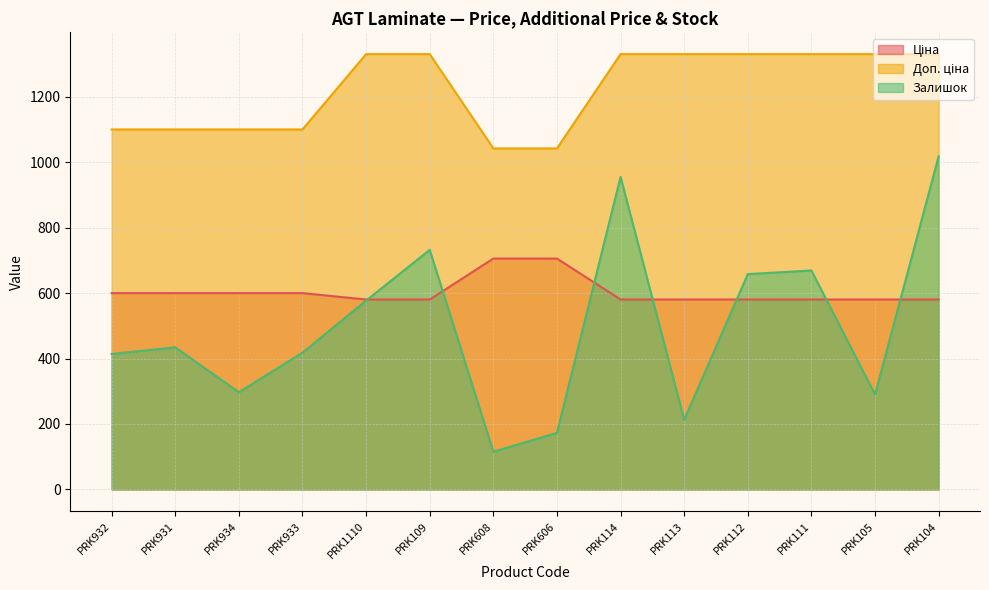

Which series has the widest spread of values?

Залишок